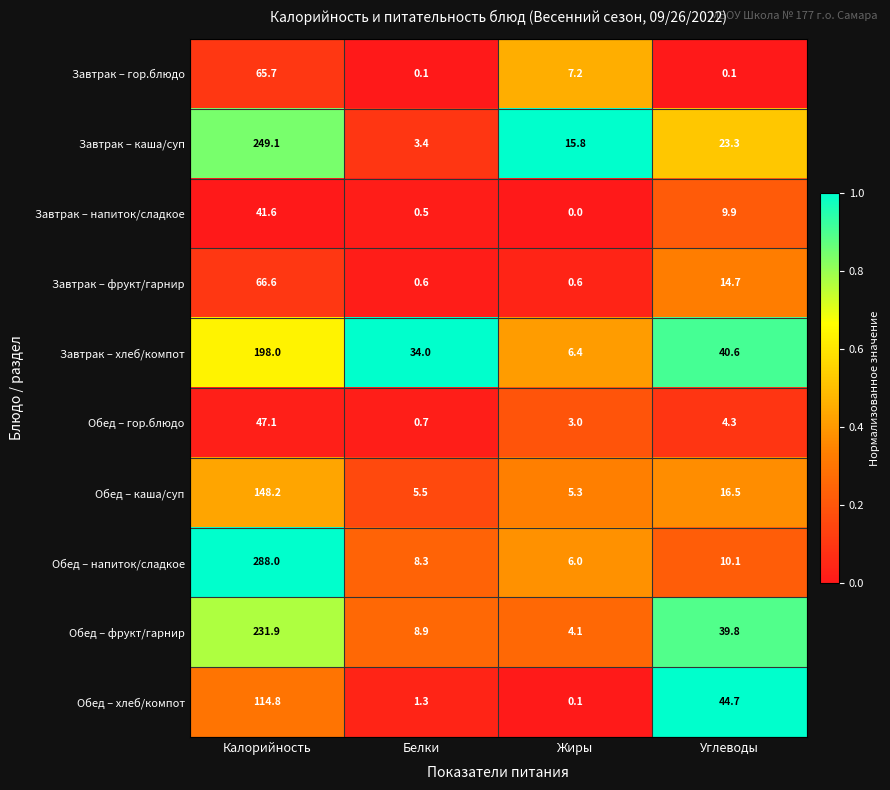

List the series in order of their peak value, lowest first.

Завтрак – напиток/сладкое, Обед – гор.блюдо, Завтрак – гор.блюдо, Завтрак – фрукт/гарнир, Обед – хлеб/компот, Обед – каша/суп, Завтрак – хлеб/компот, Обед – фрукт/гарнир, Завтрак – каша/суп, Обед – напиток/сладкое